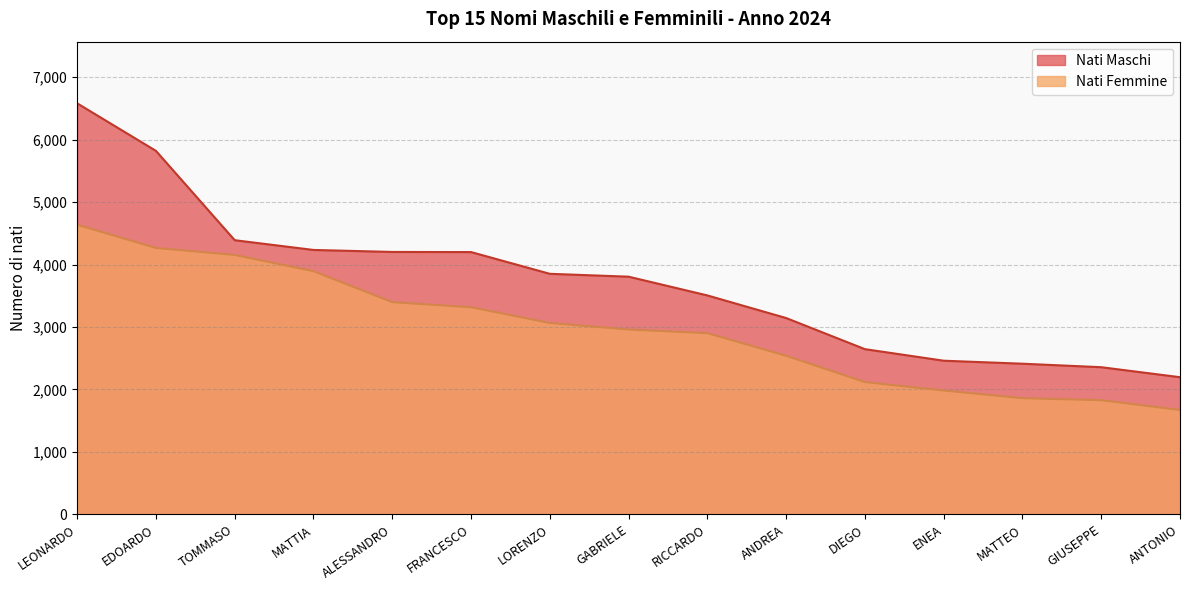

List the series in order of their peak value, highest first.

Nati Maschi, Nati Femmine